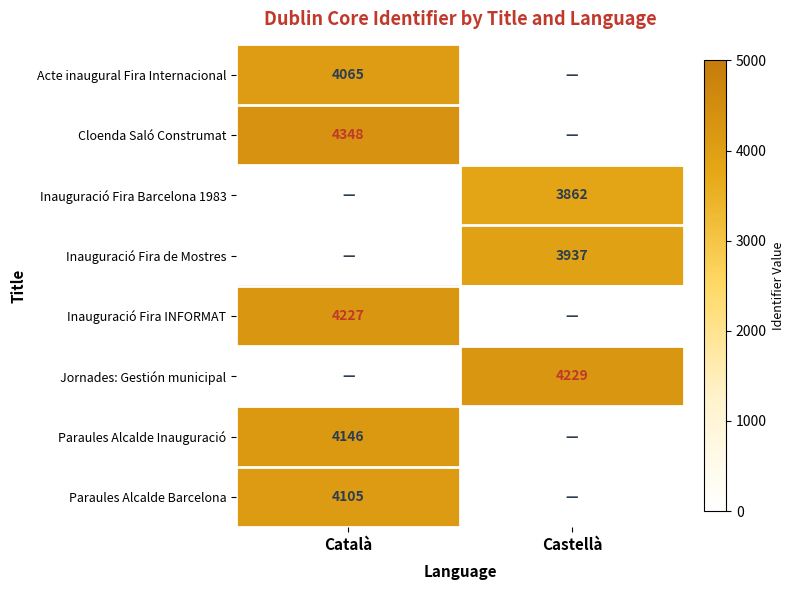

The value of Cloenda Saló Construmat at Català is 4348. True or false?

True